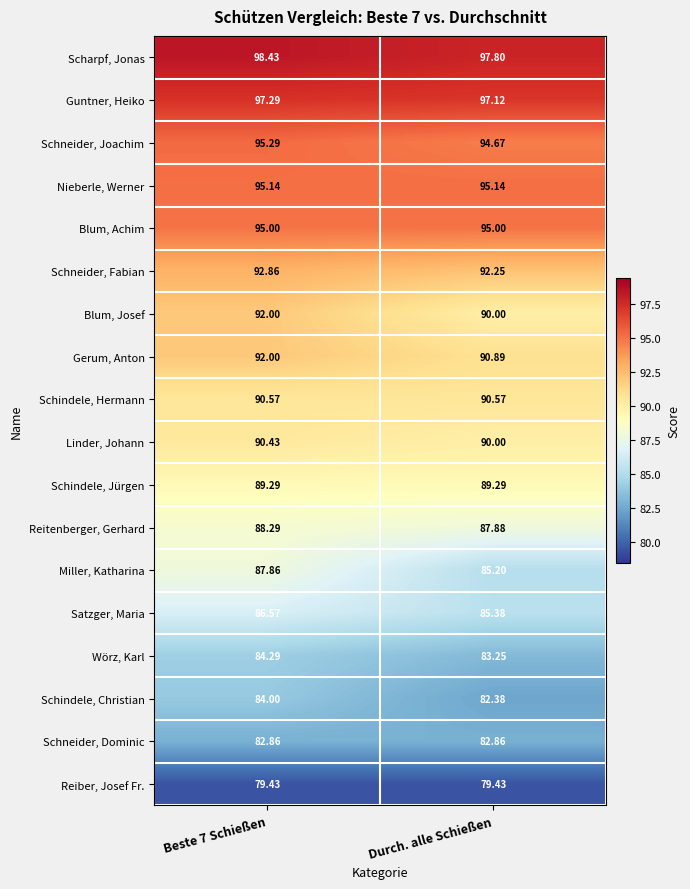

Which series has the largest range (max minus min)?

Miller, Katharina